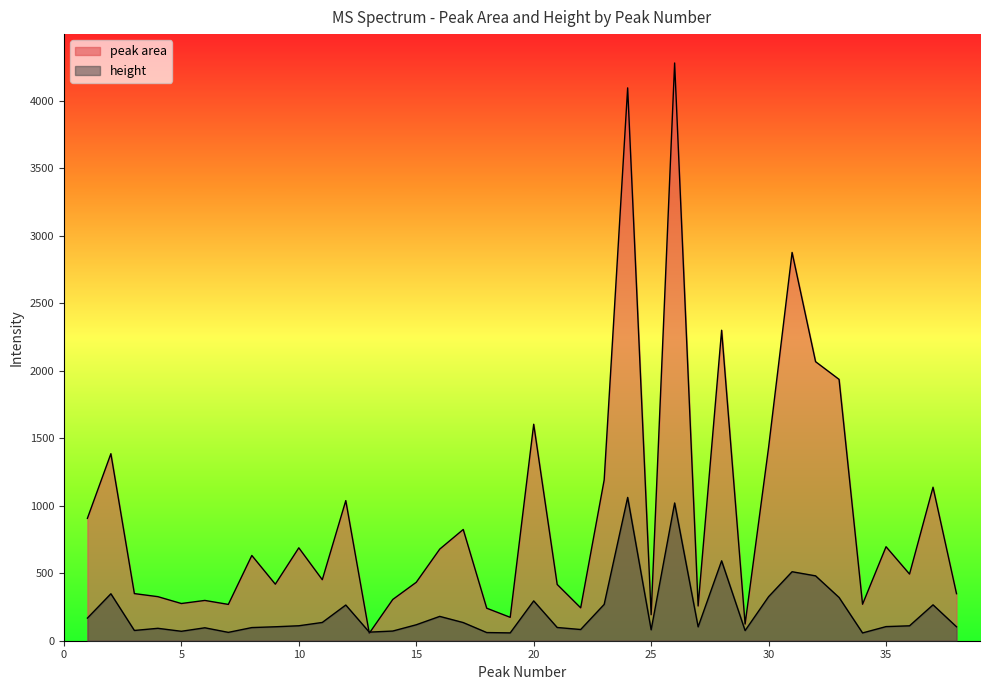

Where is peak area nearest to the value 2168?

32